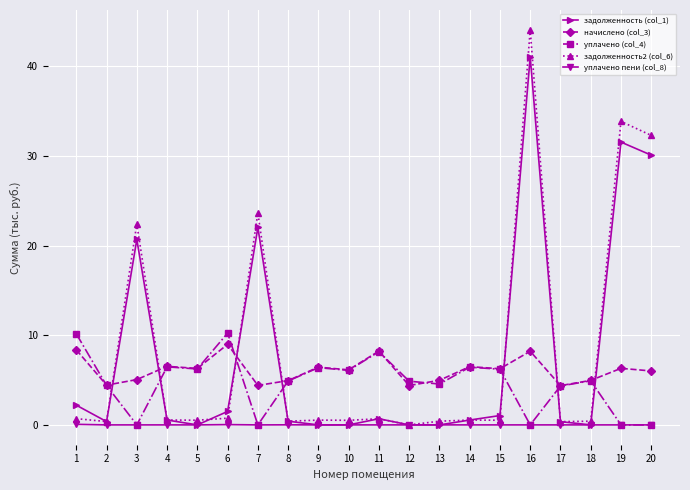

Is it true that начислено (col_3) equals 6.3 at 19?

True